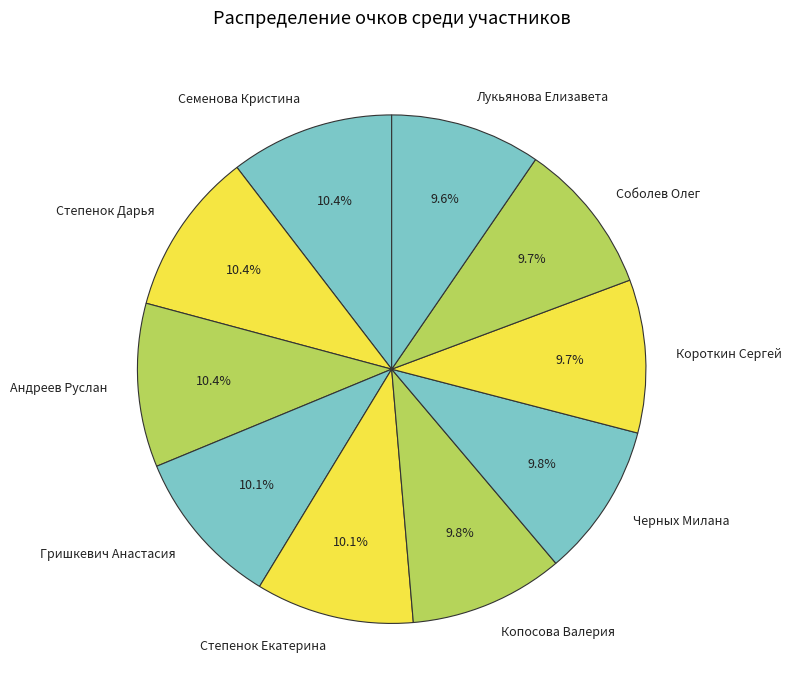

Does Гришкевич Анастасия account for over 50% of the chart?

No